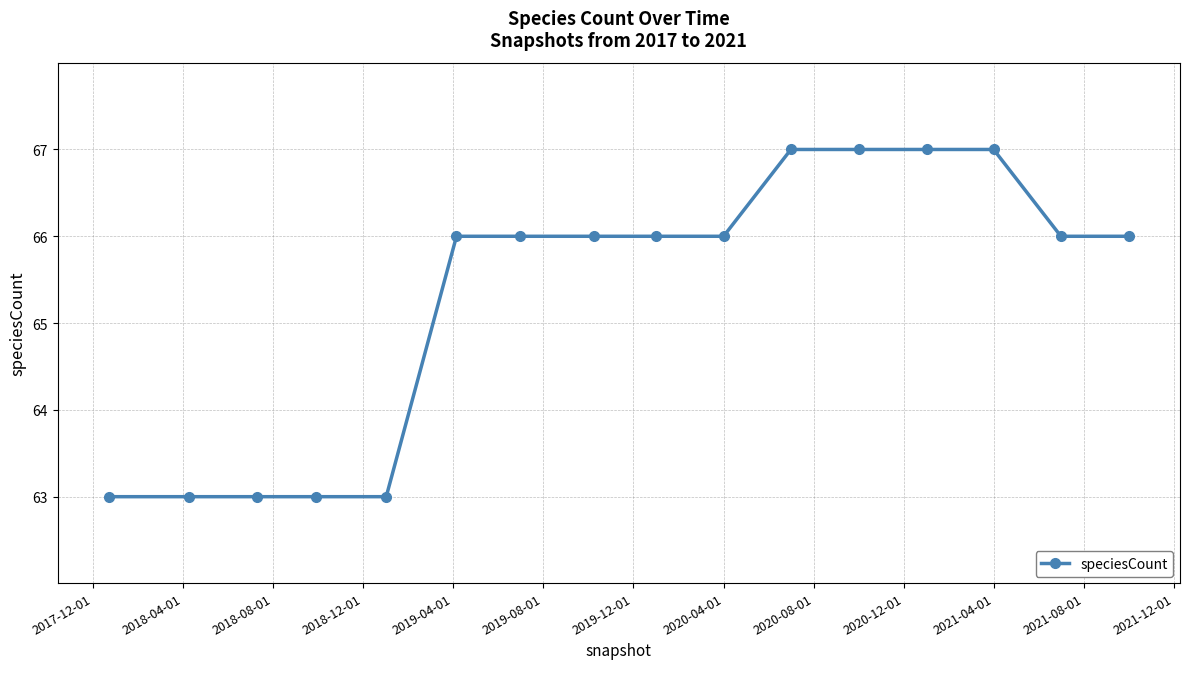

Reading right to left, list all the values displayed in this chart.

66	66	67	67	67	67	66	66	66	66	66	63	63	63	63	63